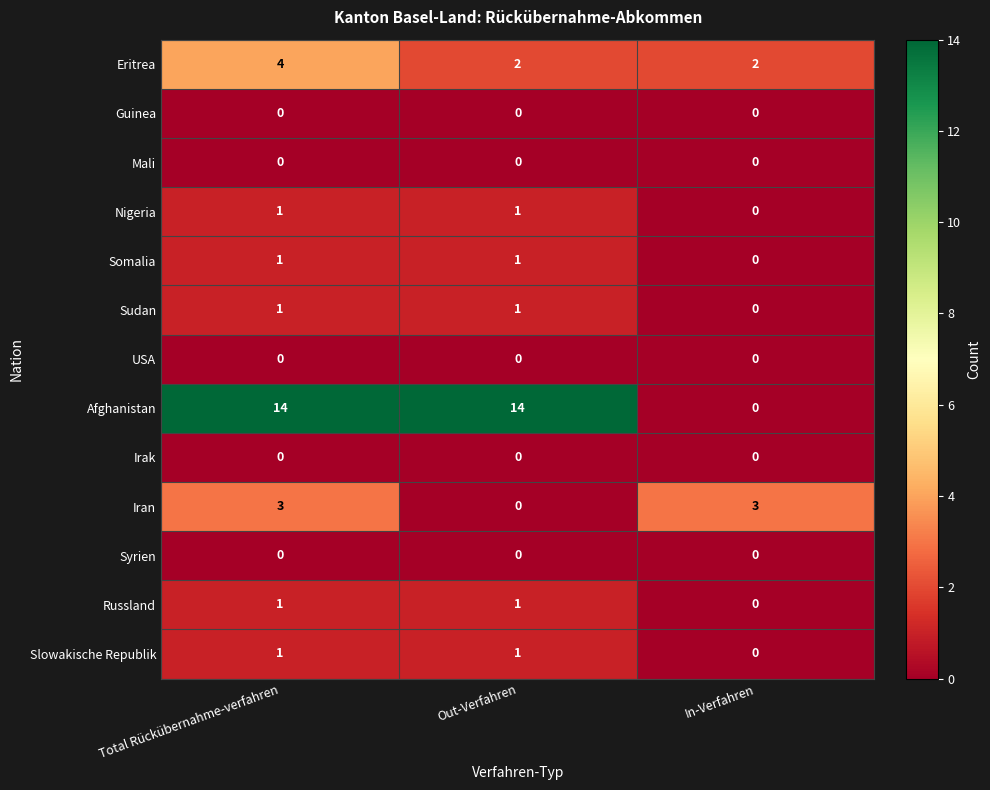

Count the Afghanistan values in the range 0 to 14.

3